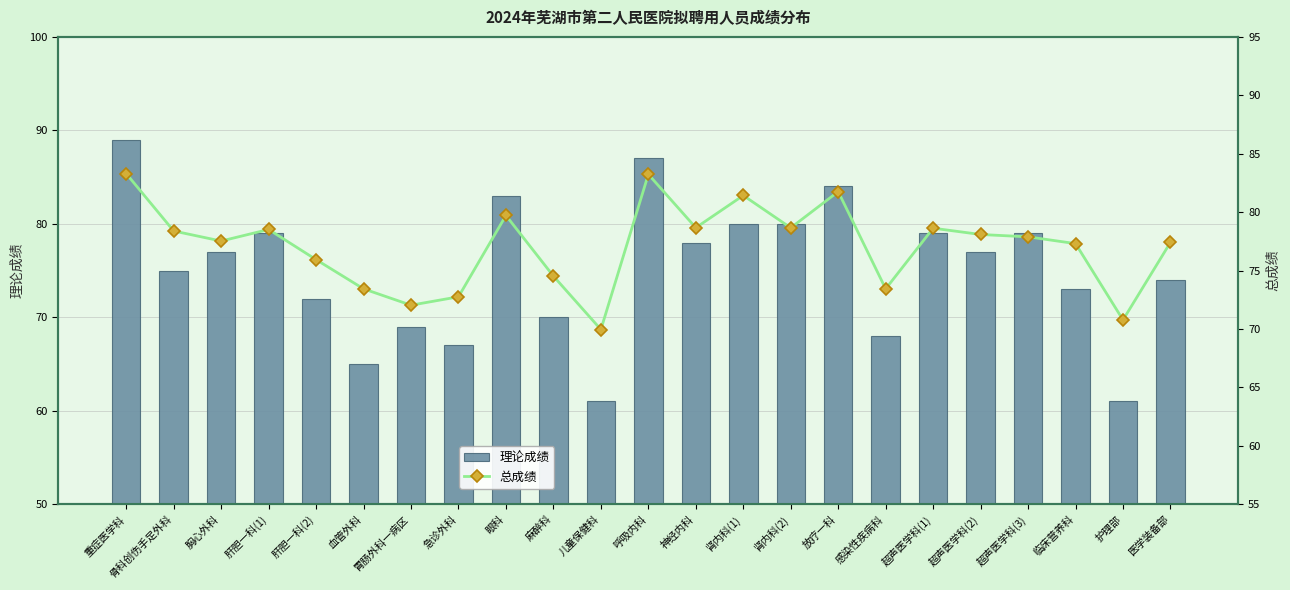

Is it true that 理论成绩 equals 84.0 at 放疗一科?

True